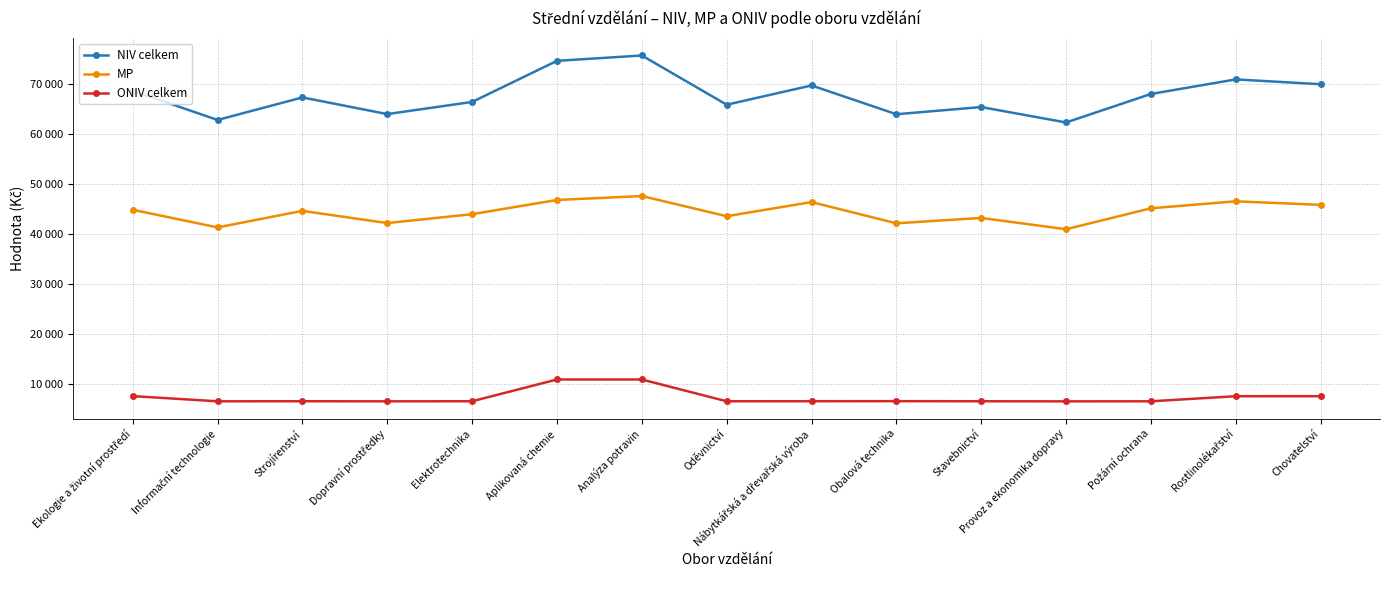

Which series has the largest total across all categories?

NIV celkem